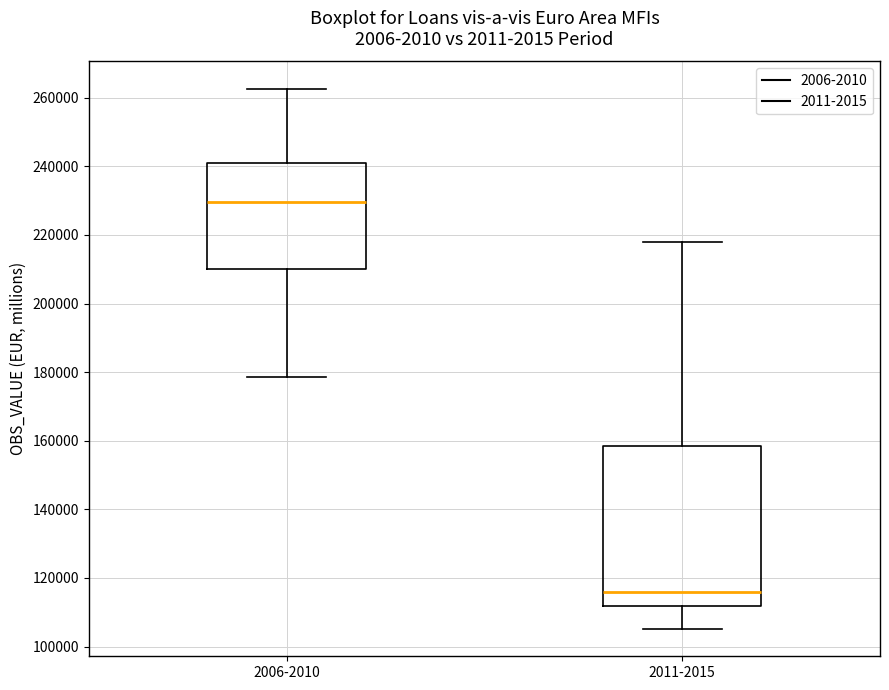

Reading left to right, transcribe this box plot: for each box, give where its median line is, the range the box spans, and where its two whiskers end, as read against the y-axis. The values are not printed on the chart, so give them approximately, as read against the axis.

2006-2010: median 230000, box 210000 to 242000, whiskers 178000 to 262000
2011-2015: median 116000, box 112000 to 158000, whiskers 106000 to 218000